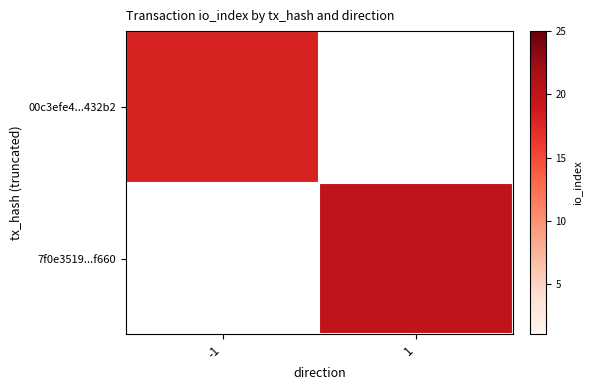

How many positive values does the 00c3efe4...432b2 series have?

1